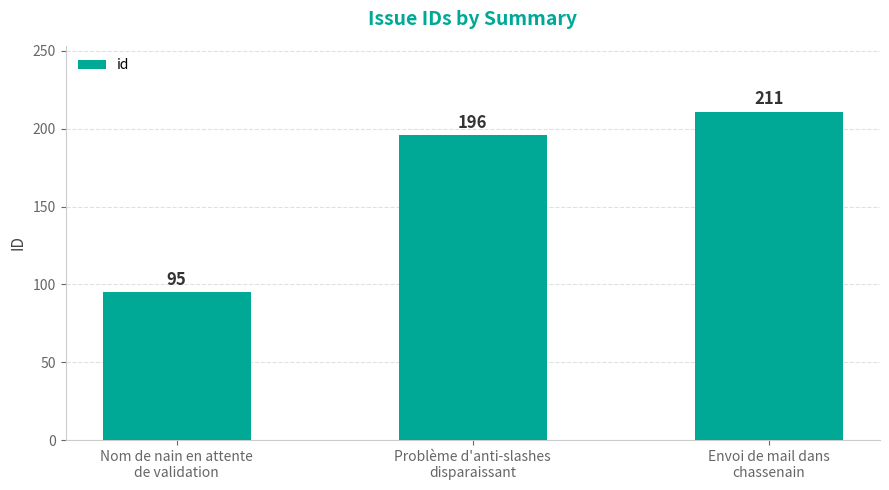

What is the value of the 2nd bar from the left?

196